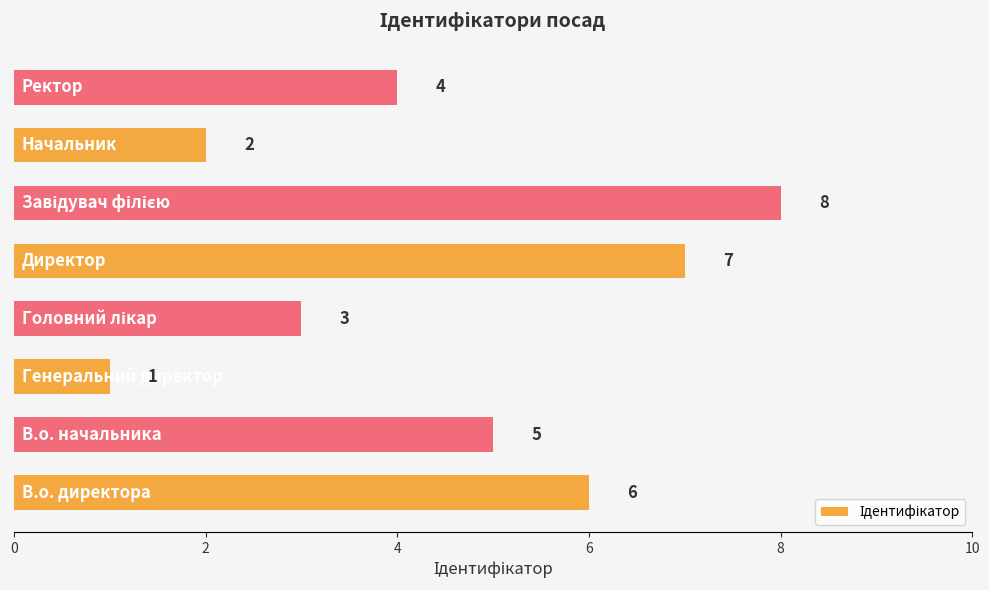

What is the difference between the maximum and minimum values?

7